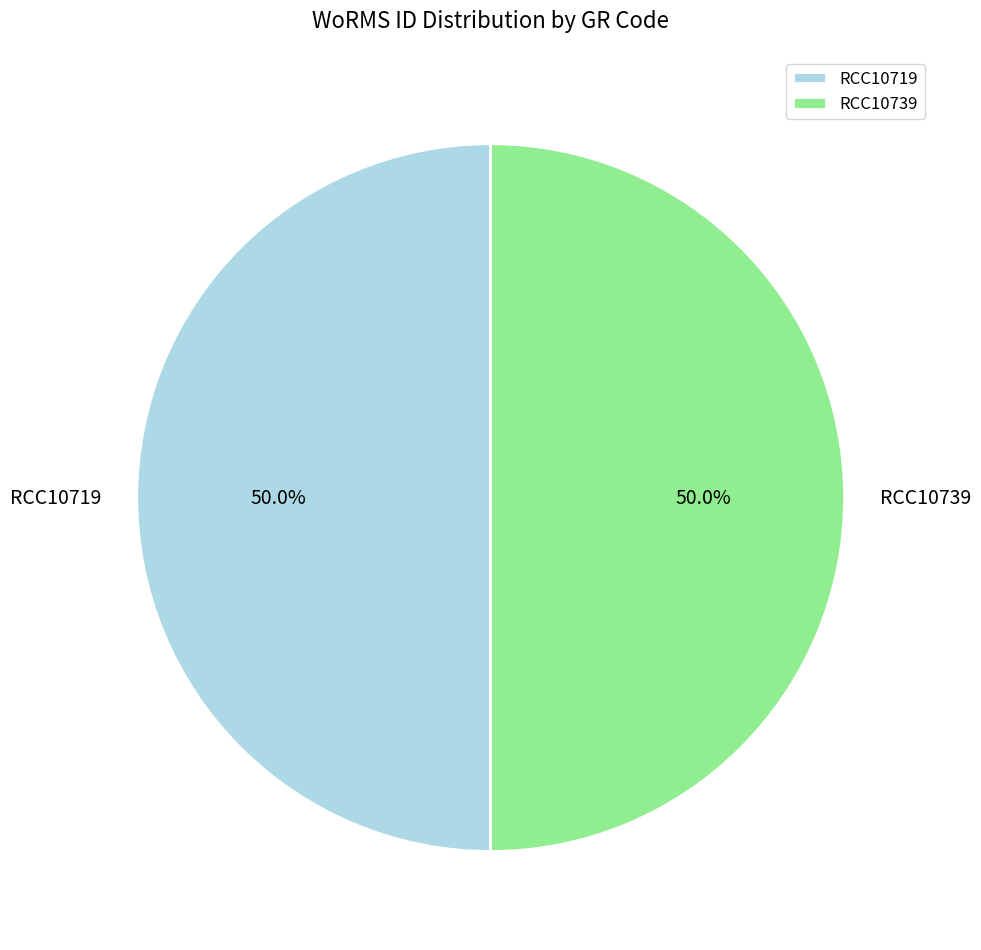

Combined, do RCC10739 and RCC10719 account for over 50%?

Yes